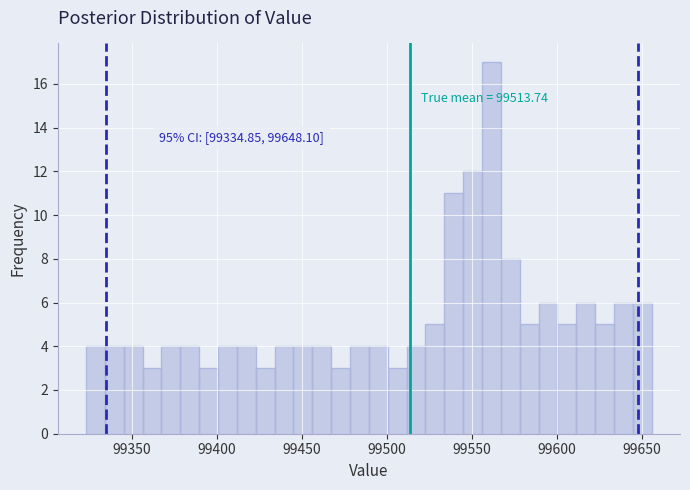

Around what value on the x-axis is the tallest bar? Give the approximate position of its centre, as read against the axis.

99560